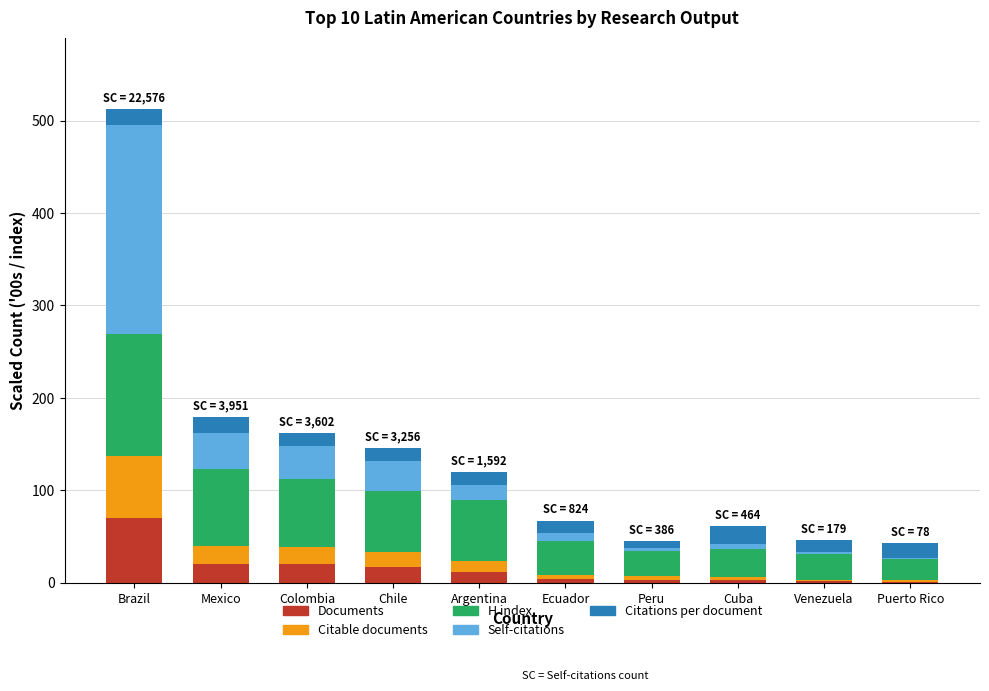

Which category has the highest value in the Documents series?

Brazil